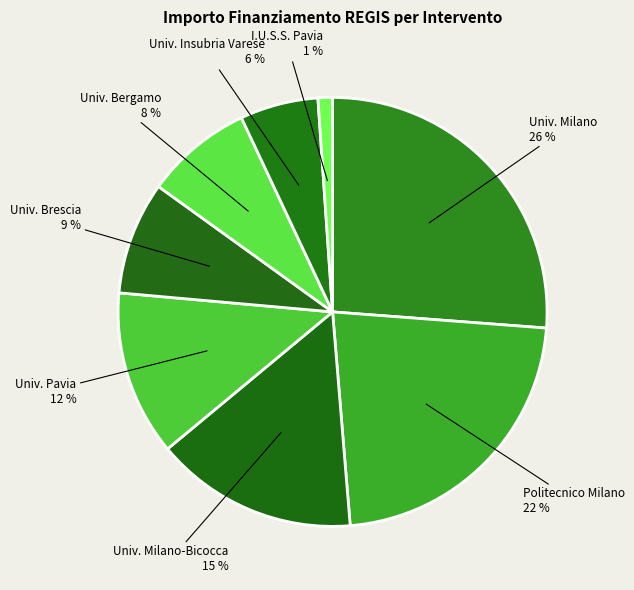

Rank the categories by value from highest to lowest.

UNIVERSITA DEGLI STUDI DI MILANO, POLITECNICO DI MILANO, UNIVERSITA DEGLI STUDI DI MILANO-BICOCCA, UNIVERSITA DEGLI STUDI DI PAVIA, UNIVERSITA DEGLI STUDI DI BRESCIA, UNIVERSITA DEGLI STUDI DI BERGAMO, UNIVERSITA DEGLI STUDI INSUBRIA VARESE, I.U.S.S. PAVIA